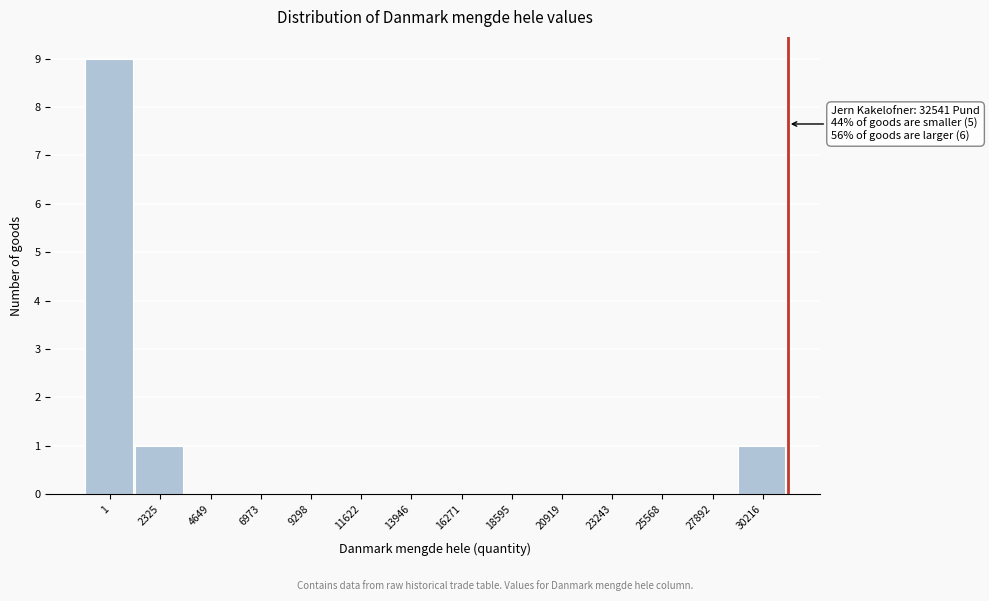

Reading left to right, list all the values displayed in this chart.

1=9	2325=1	4649=0	6973=0	9298=0	11622=0	13946=0	16271=0	18595=0	20919=0	23243=0	25568=0	27892=0	30216=1